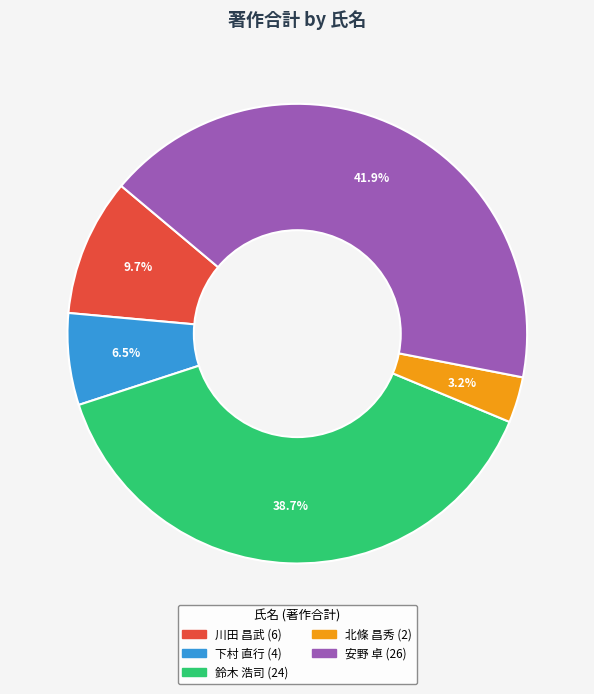

Is there any slice that represents more than half of the pie?

No